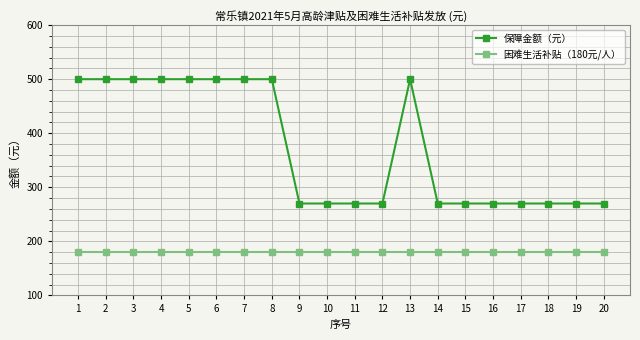

The value of 困难生活补贴（180元/人） at 16 is 271. True or false?

False